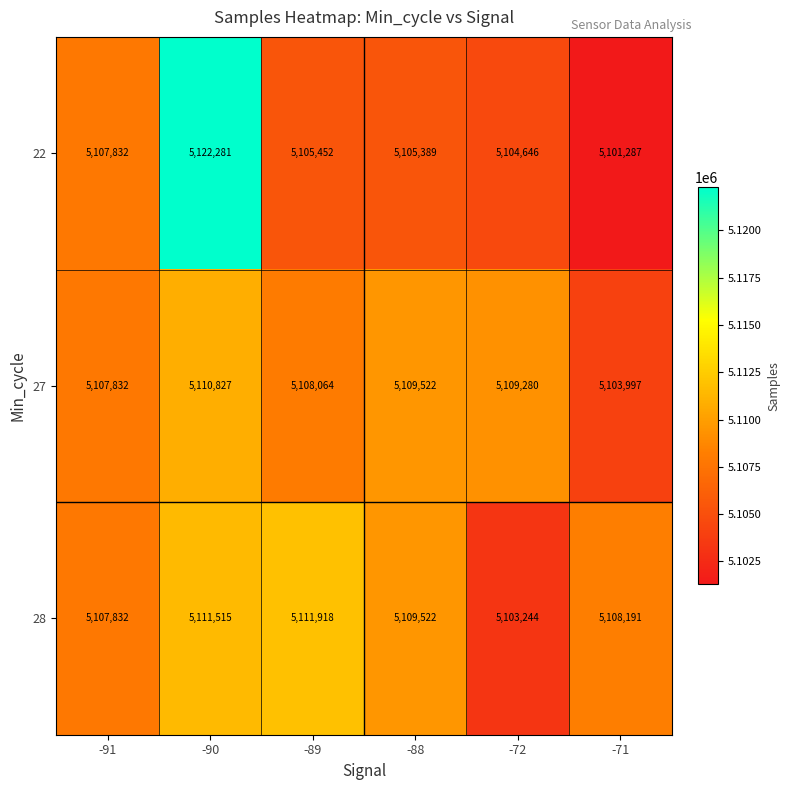

Reading right to left, what are all the values shown in this chart?

22: -71=5101287	-72=5104646	-88=5105389	-89=5105452	-90=5122281	-91=5107832
27: -71=5103997	-72=5109280	-88=5109522	-89=5108064	-90=5110827	-91=5107832
28: -71=5108191	-72=5103244	-88=5109522	-89=5111918	-90=5111515	-91=5107832